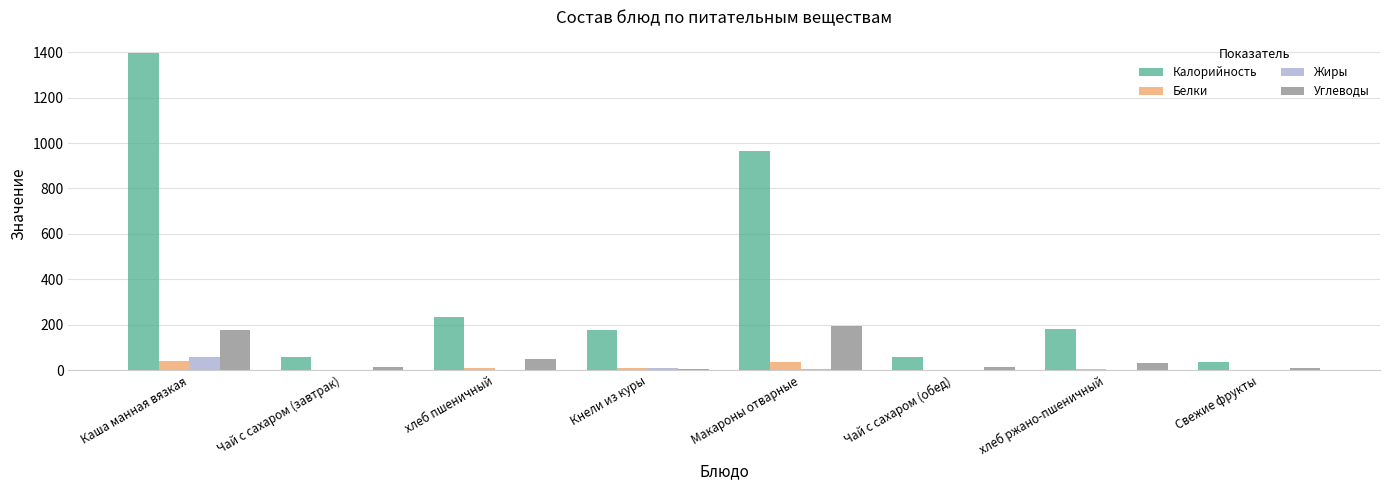

What is the sum of all Углеводы values?

498